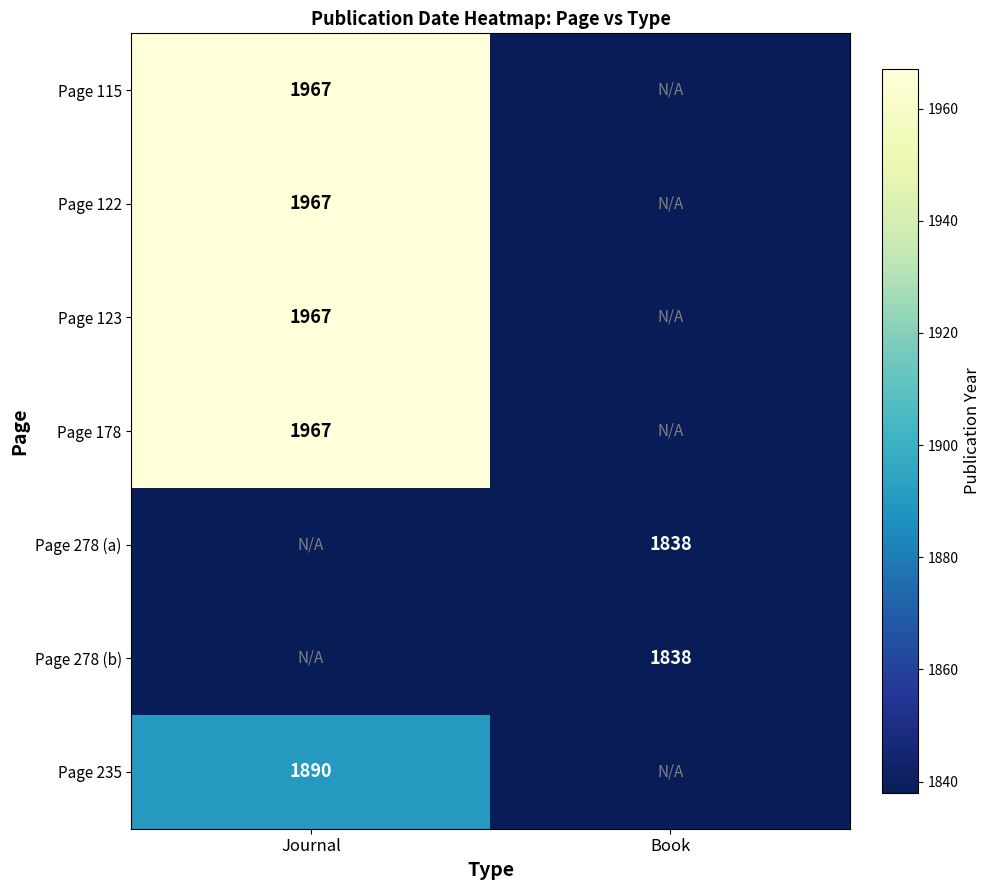

The value of Page 178 at Journal is 3293. True or false?

False